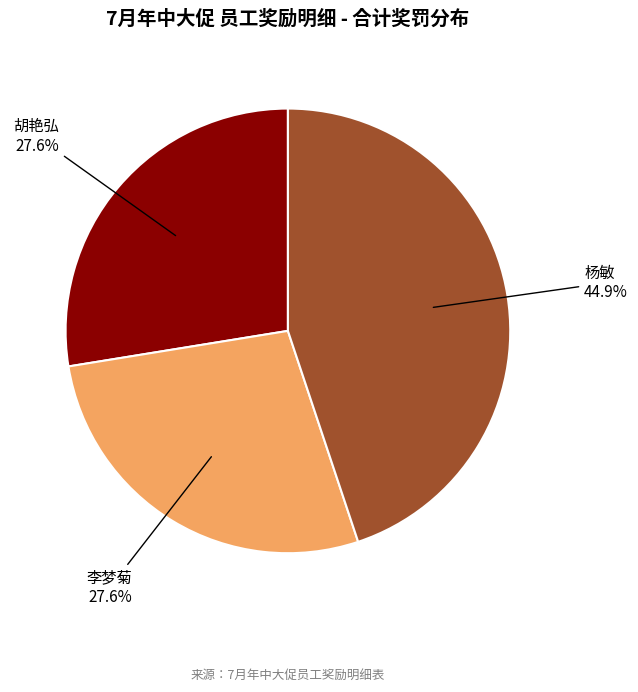

Does any single category account for the majority?

No